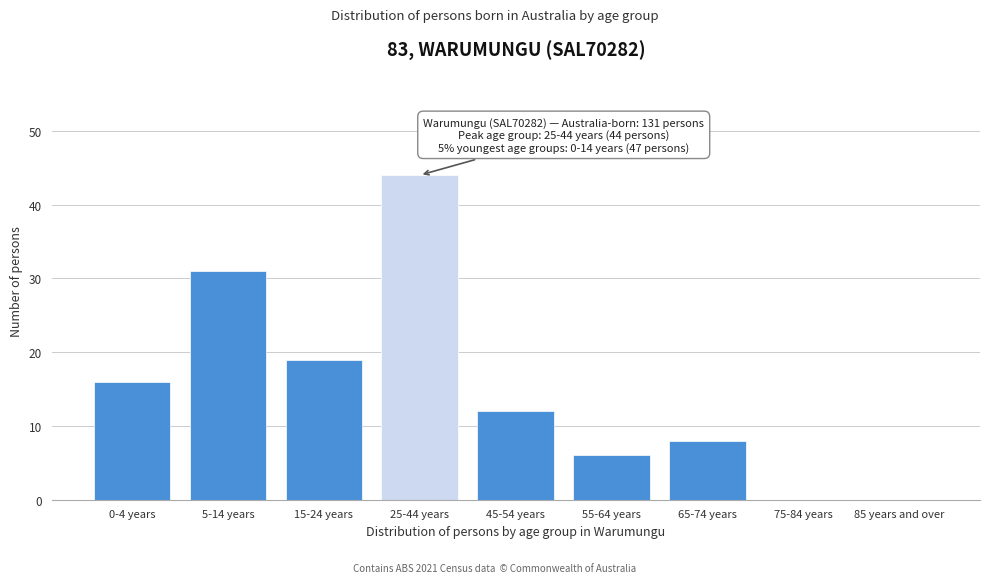

Reading right to left, extract all data points from this chart.

85 years and over=0	75-84 years=0	65-74 years=8	55-64 years=6	45-54 years=12	25-44 years=44	15-24 years=19	5-14 years=31	0-4 years=16